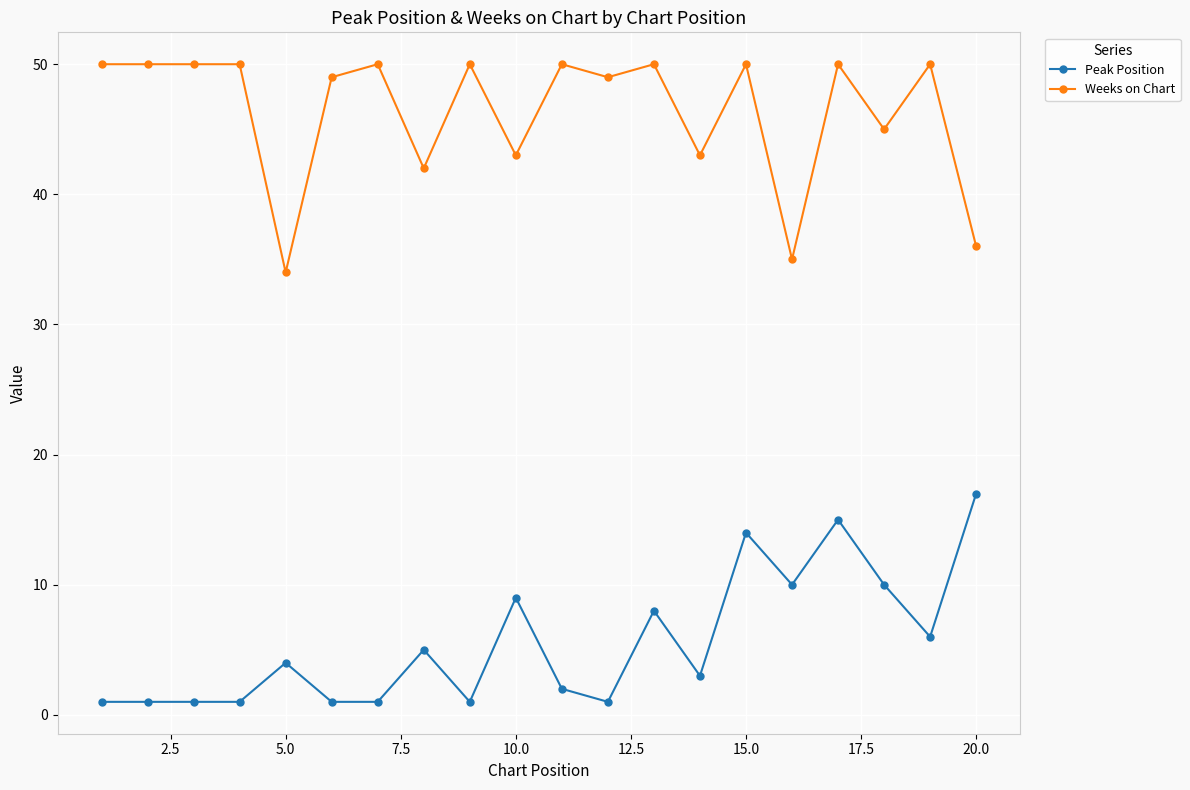

At how many categories does at least one series exceed 24?

20